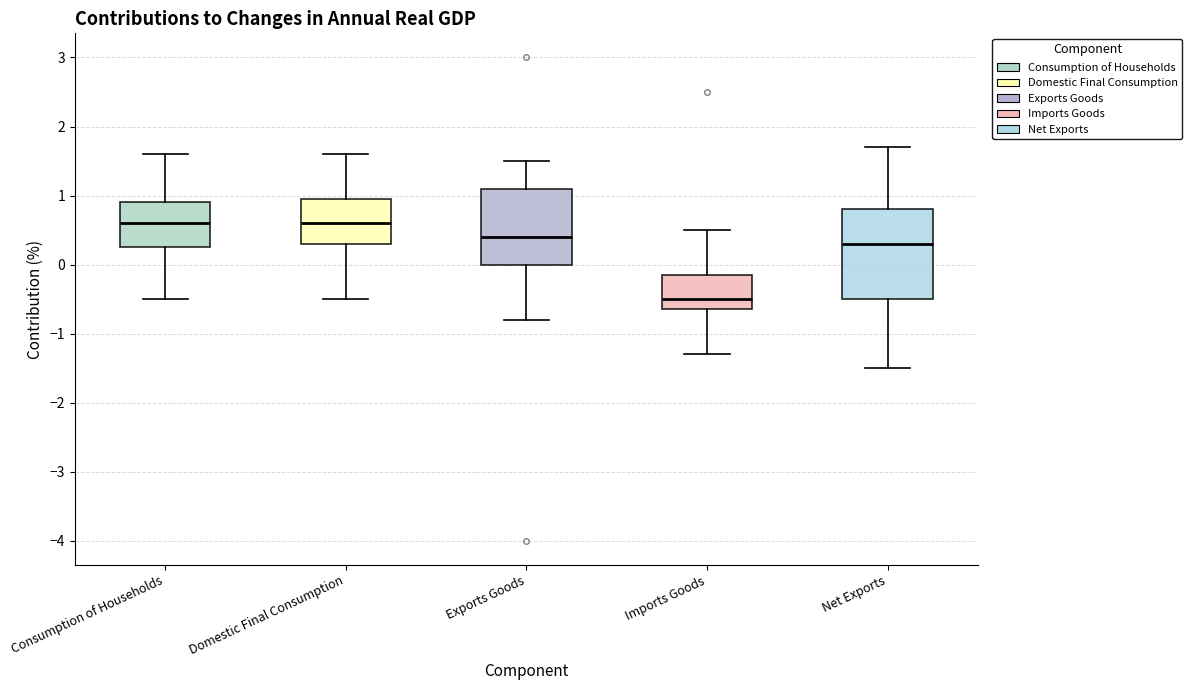

Reading left to right, transcribe this box plot: for each box, give where its median line is, the range the box spans, and where its two whiskers end, as read against the y-axis. The values are not printed on the chart, so give them approximately, as read against the axis.

Consumption of Households: median 0.6, box 0.3 to 0.9, whiskers -0.5 to 1.6
Domestic Final Consumption: median 0.6, box 0.3 to 1.0, whiskers -0.5 to 1.6
Exports Goods: median 0.4, box 0.0 to 1.1, whiskers -0.8 to 1.5
Imports Goods: median -0.5, box -0.6 to -0.1, whiskers -1.3 to 0.5
Net Exports: median 0.3, box -0.5 to 0.8, whiskers -1.5 to 1.7